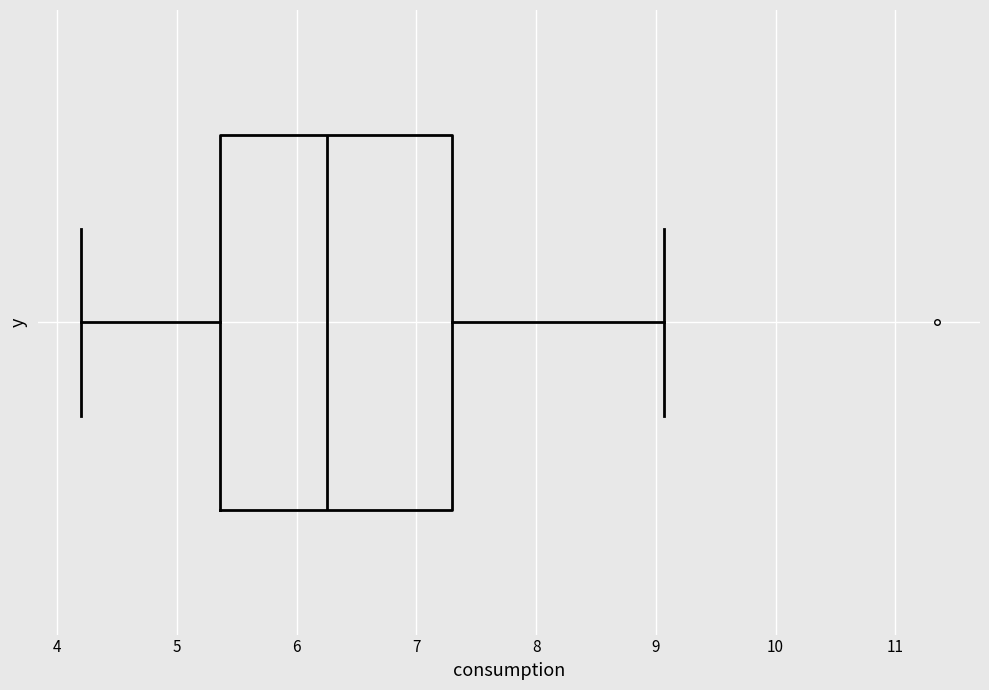

Transcribe this box plot: give where the median line is, the range the box spans, and where the two whiskers end, as read against the x-axis. The values are not printed on the chart, so give them approximately, as read against the axis.

median 6.3, box 5.4 to 7.3, whiskers 4.2 to 9.1